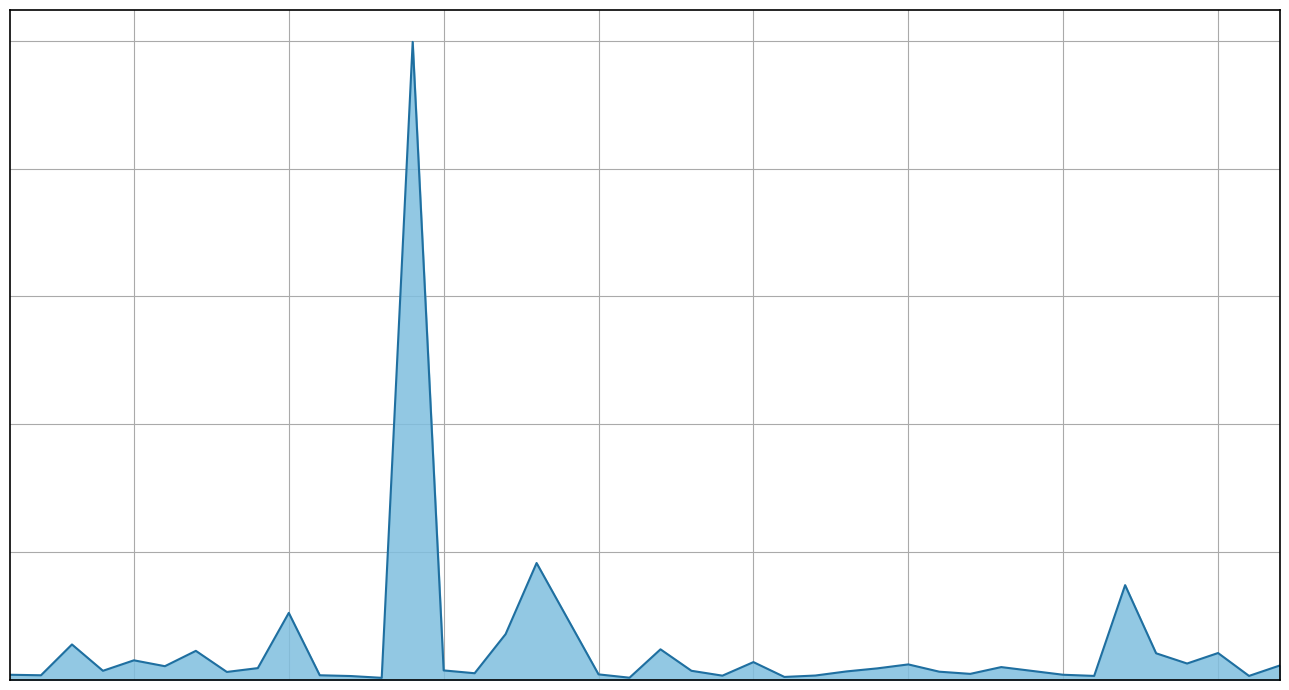

What is the difference between the maximum and second lowest values?

4973